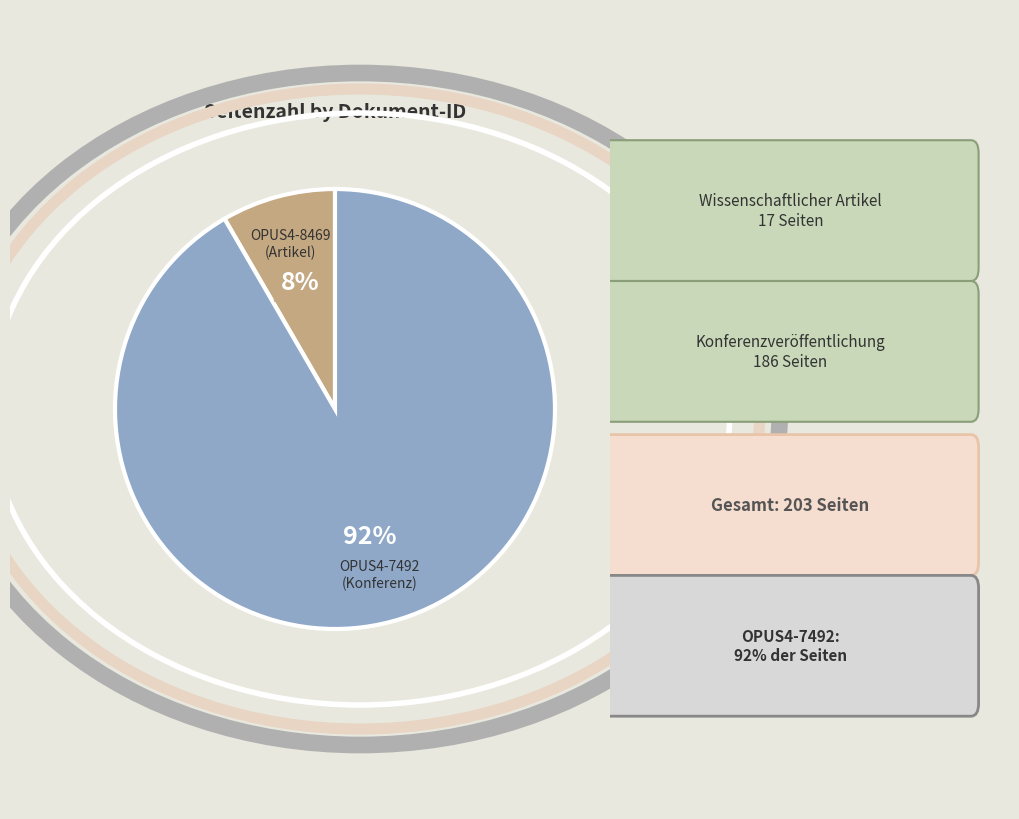

How many segments does this pie chart have?

2